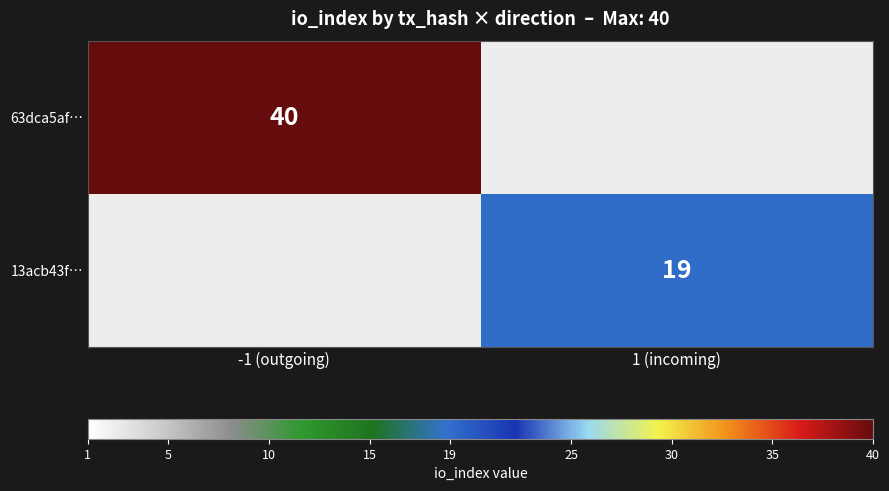

Is the value of 13acb43f… at 1 (incoming) greater than the value of 63dca5af… at -1 (outgoing)?

No